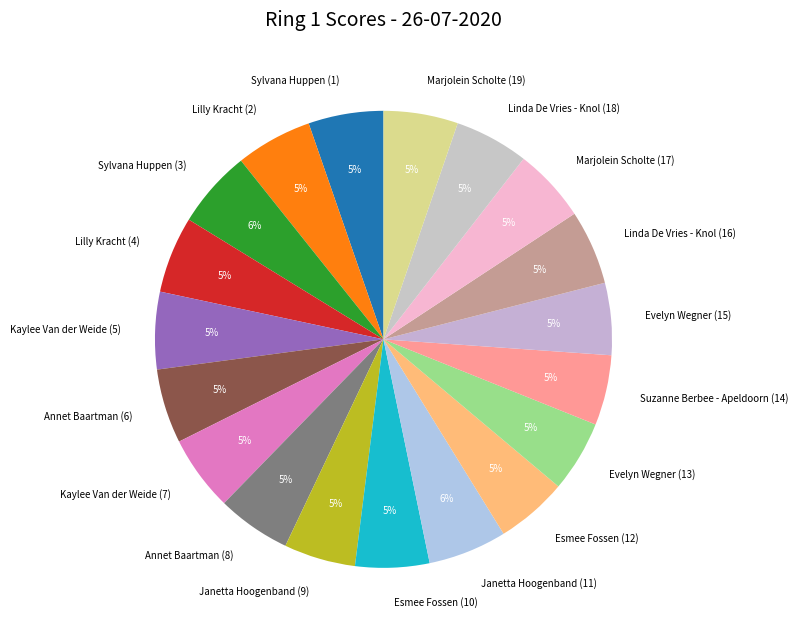

Is there a majority slice in this chart?

No